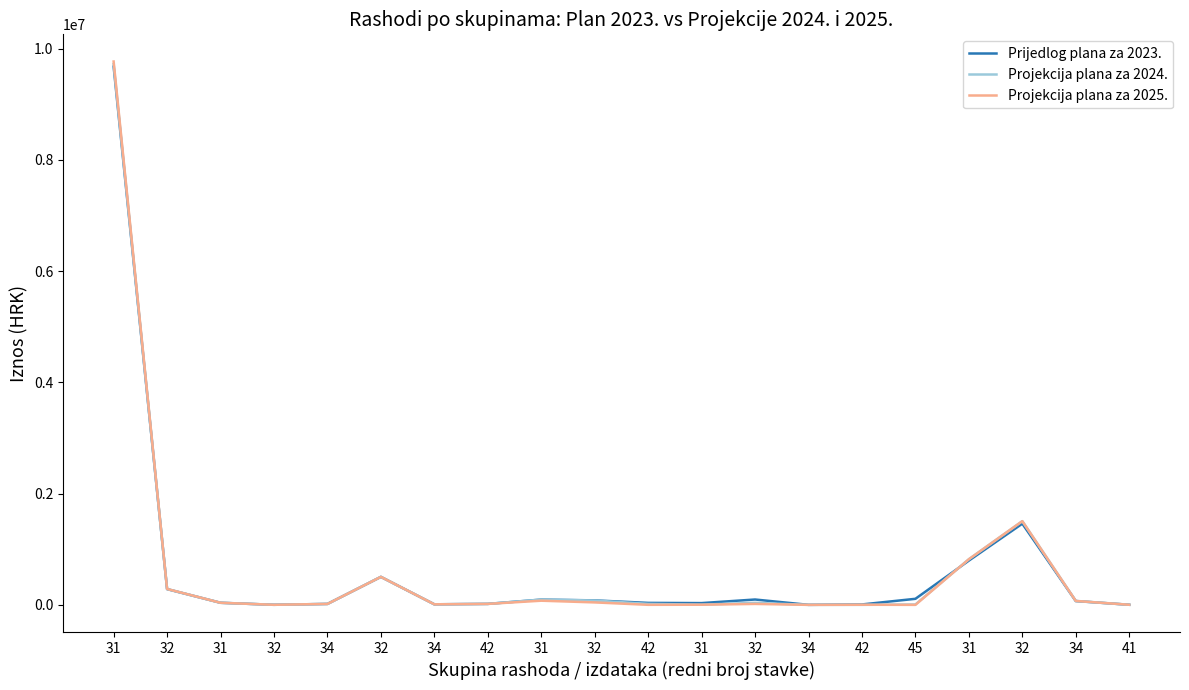

Read the Prijedlog plana za 2023. value at 34.

16911.9